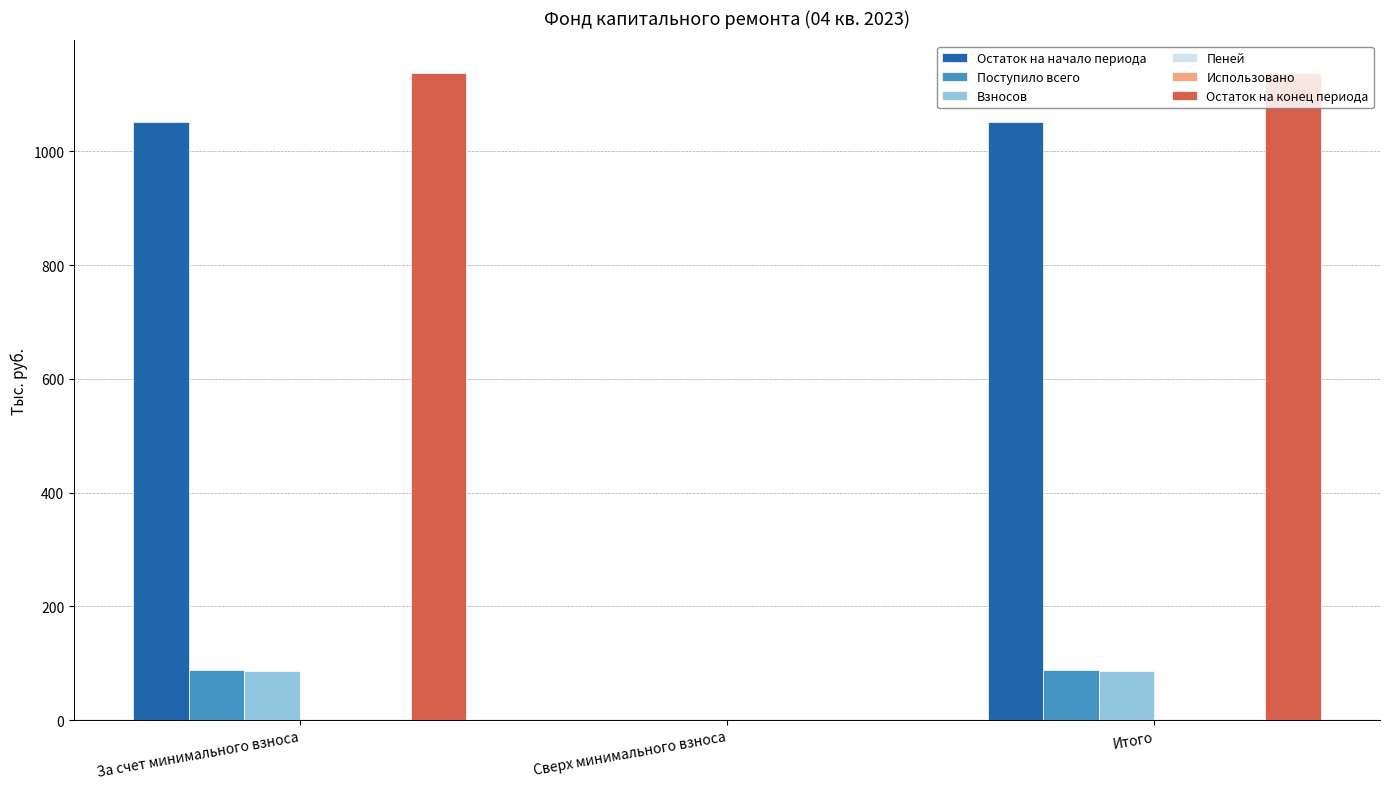

How many categories are shown in the chart?

3